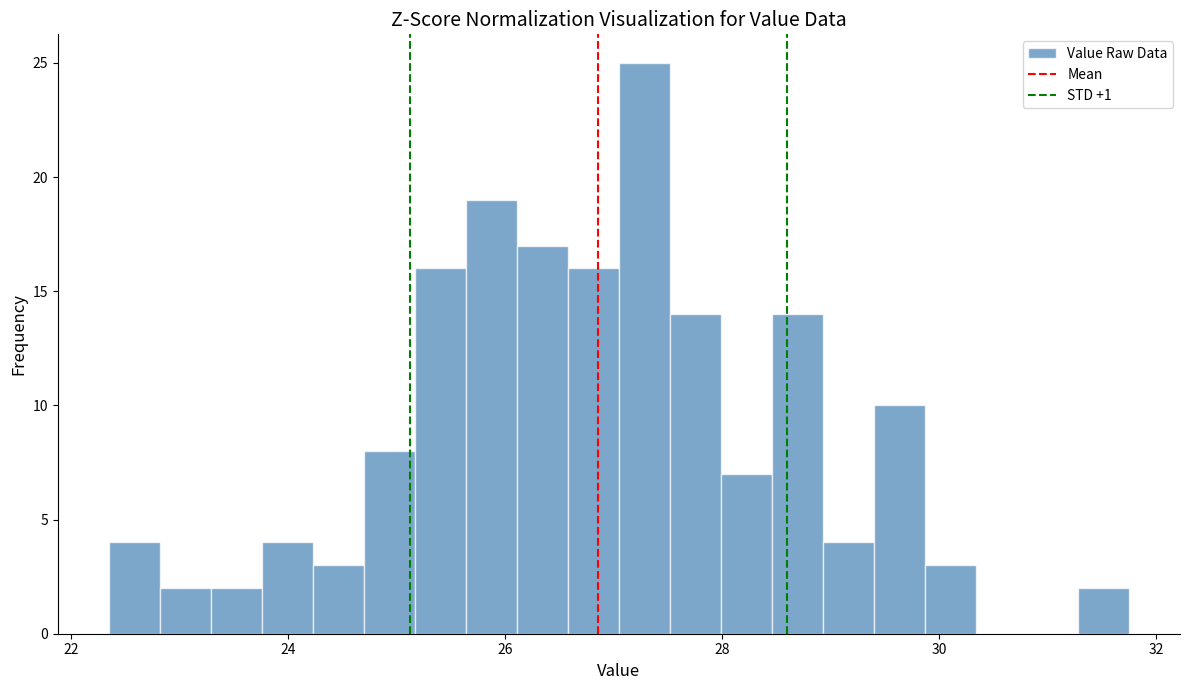

Read against the x-axis, roughly where is the centre of the tallest bar?

27.2